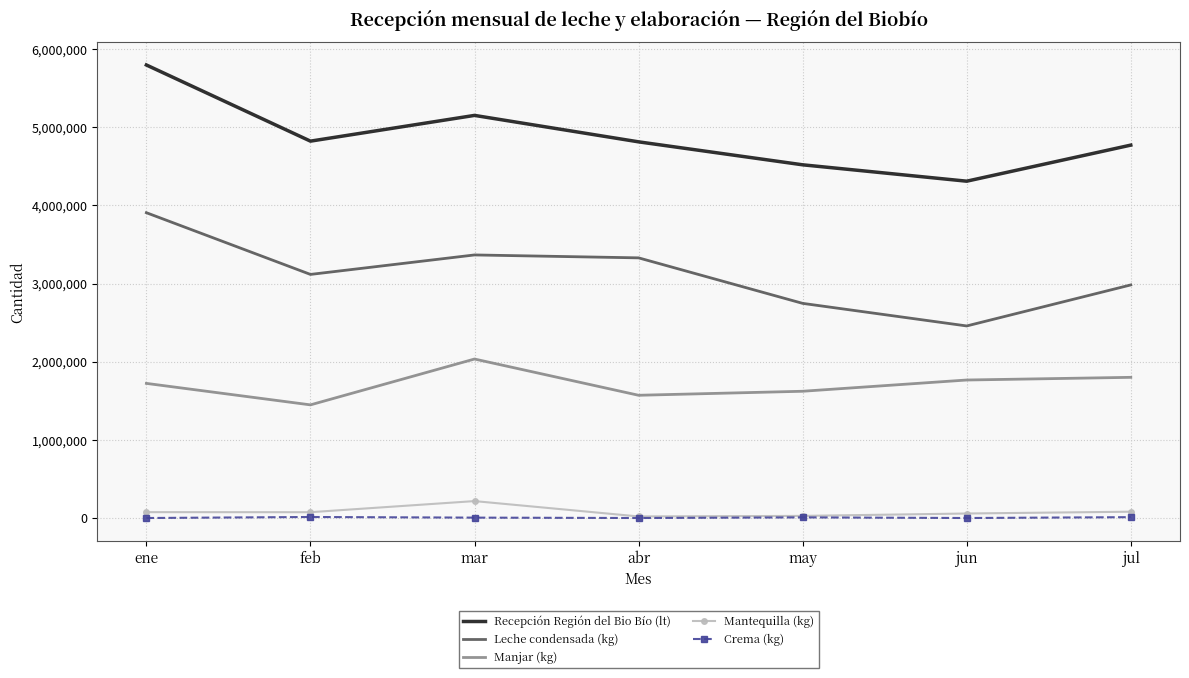

True or false: Crema (kg) has a value of 13030 at feb.

True